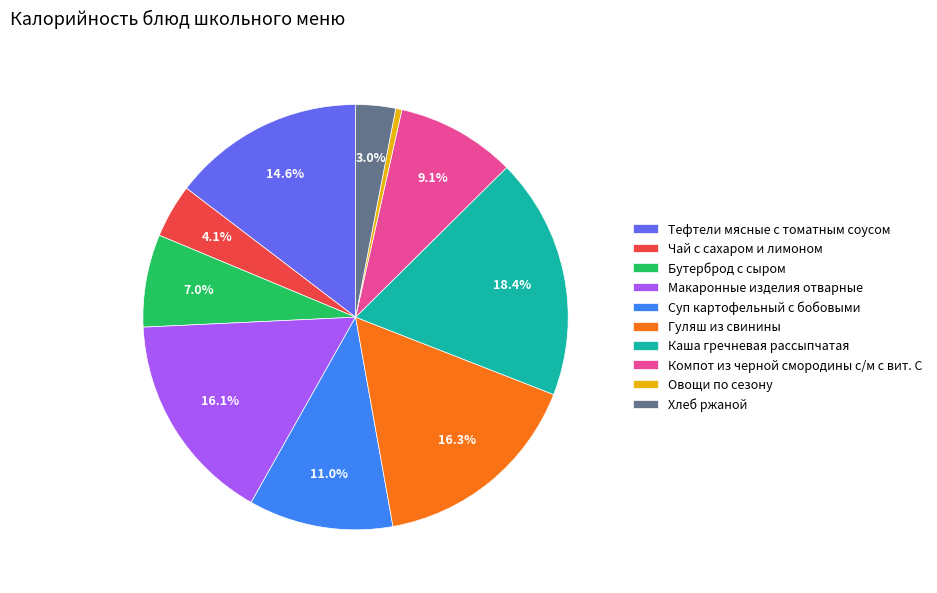

Between Гуляш из свинины and Компот из черной смородины с/м с вит. С, which is larger?

Гуляш из свинины